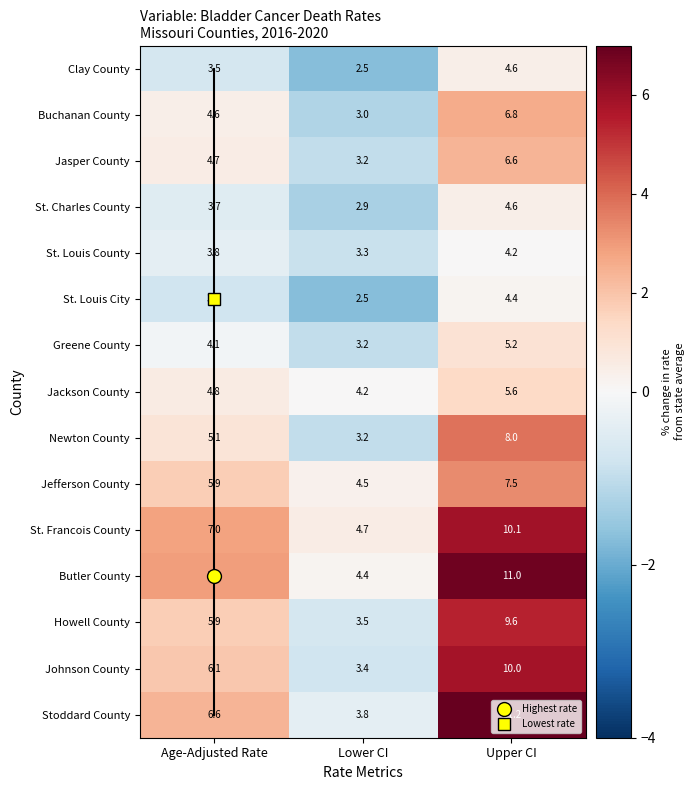

What is the difference between the maximum and second lowest values in the Jefferson County series?

1.6